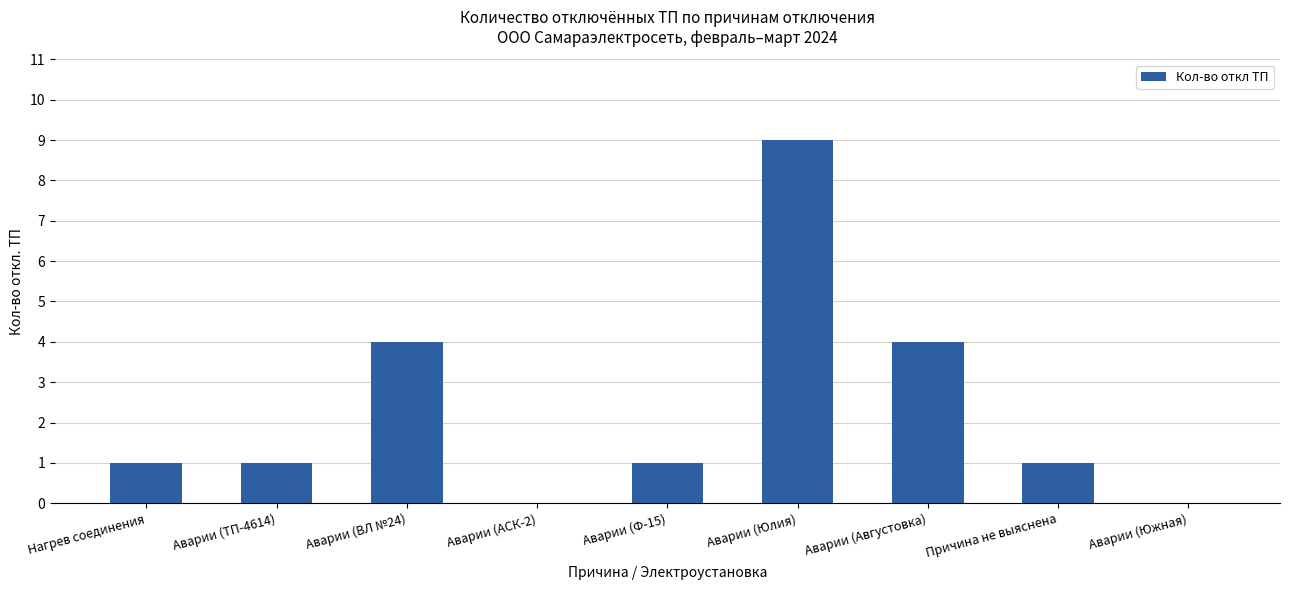

What is the greatest value displayed?

9